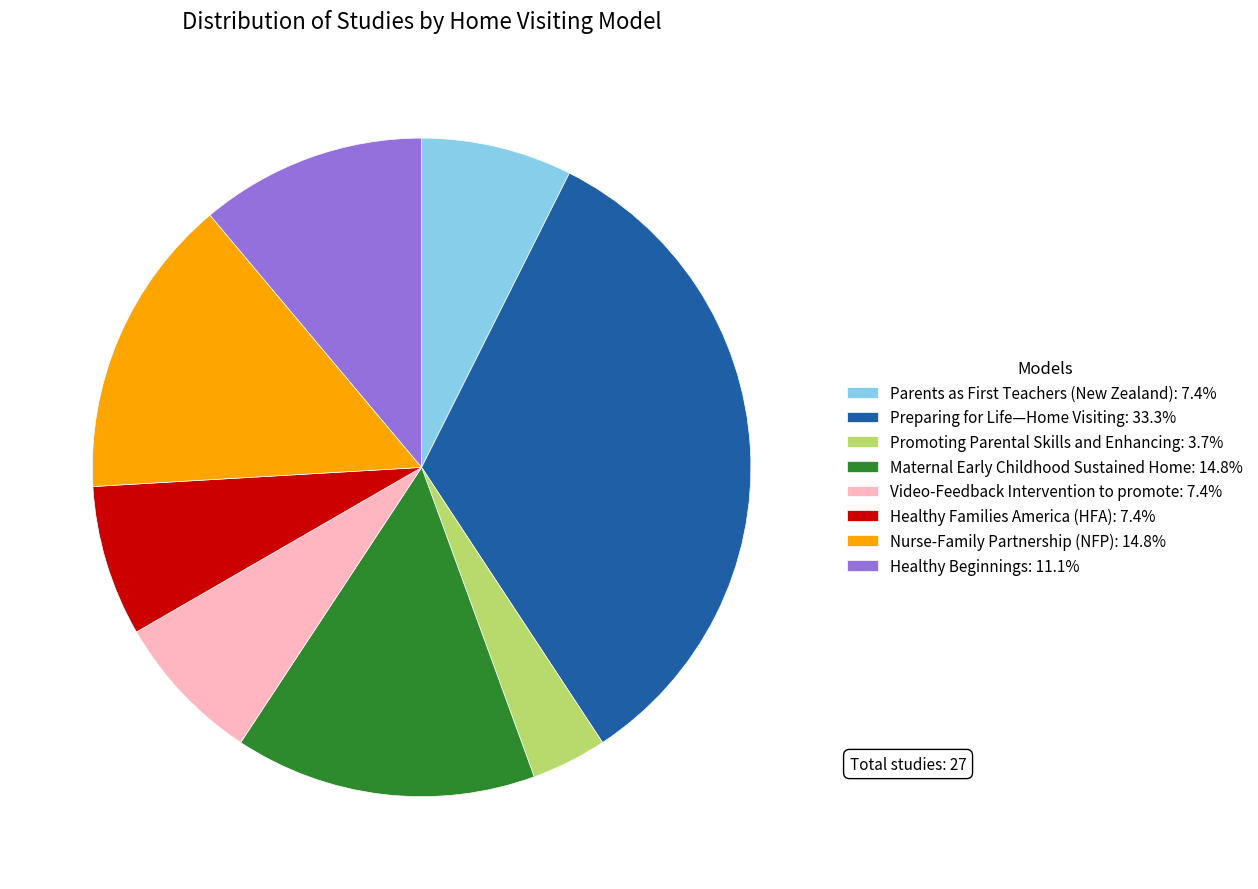

Does Preparing for Life—Home Visiting: 33.3% account for over 50% of the chart?

No